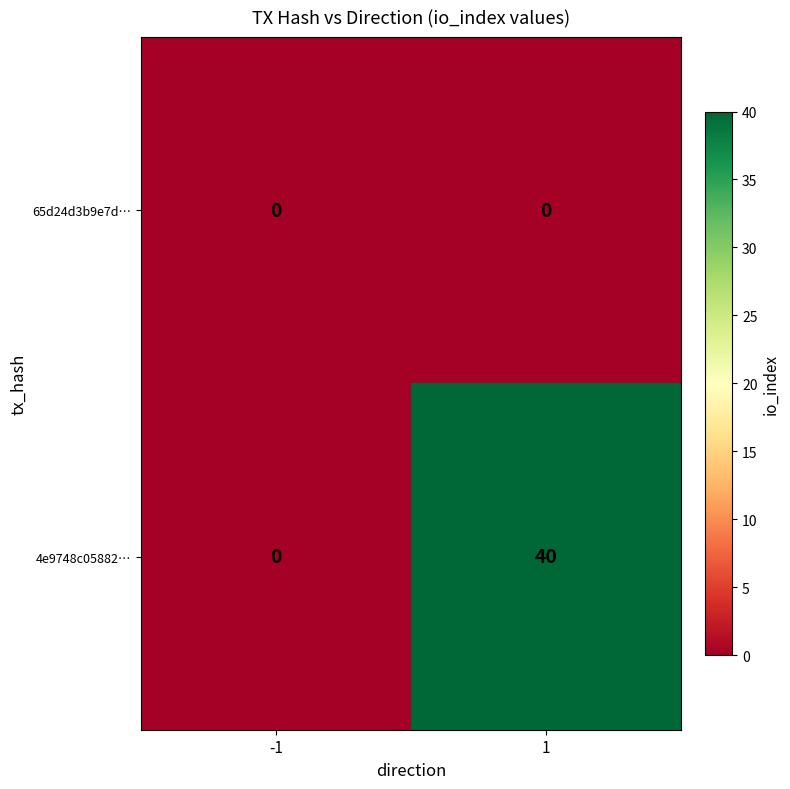

What is the sum of the 4e9748c05882… values at -1 and 1?

40